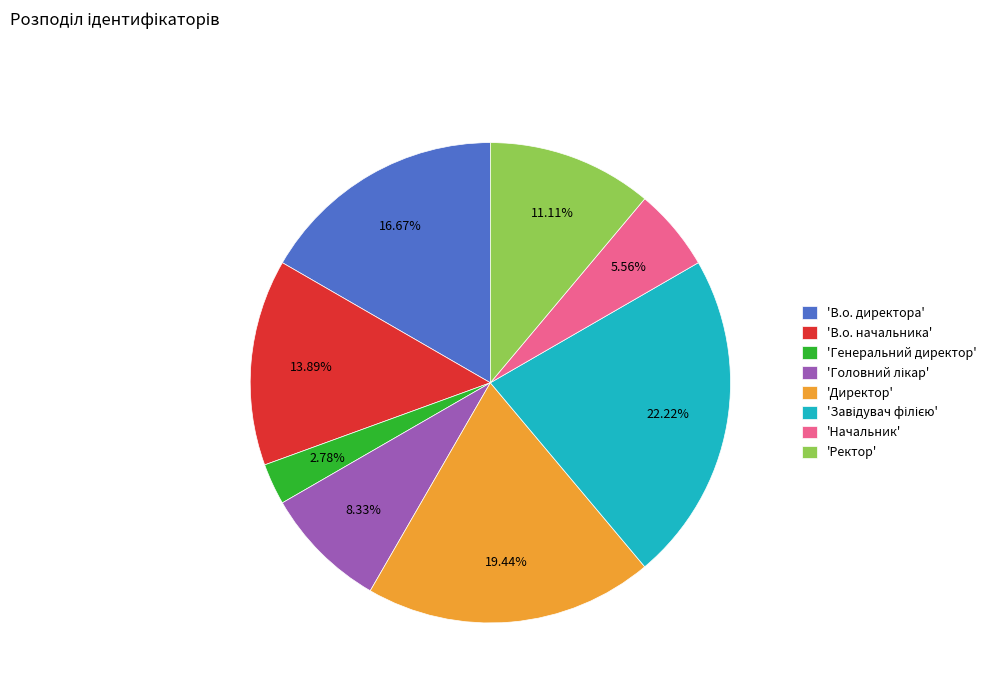

Combined, do 'В.о. начальника' and 'Ректор' account for over 50%?

No